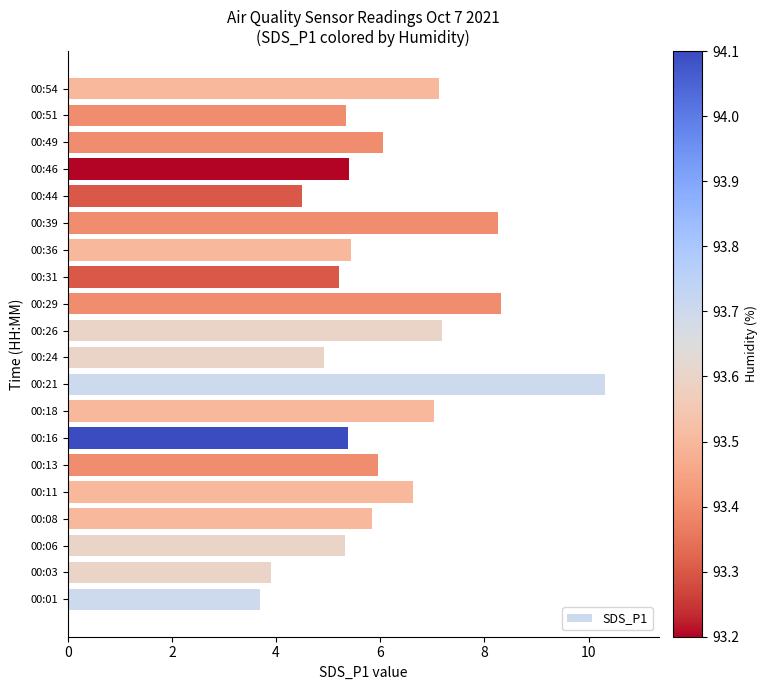

Is it true that the value at 00:44 is 7.8?

False